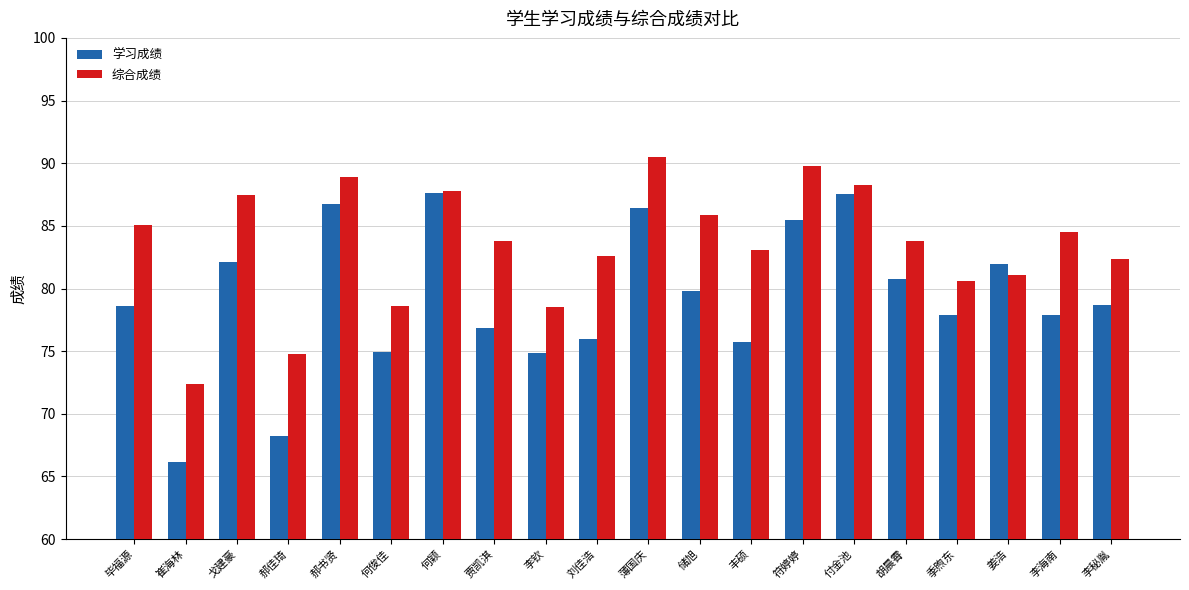

What is the average value of the 学习成绩 series?

79.2